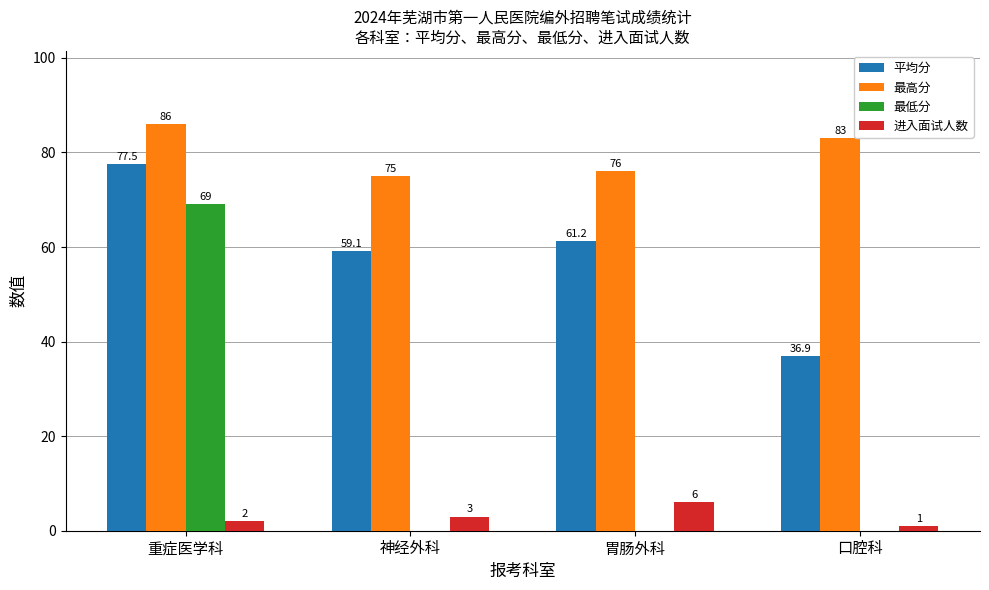

Are the bars horizontal?

No